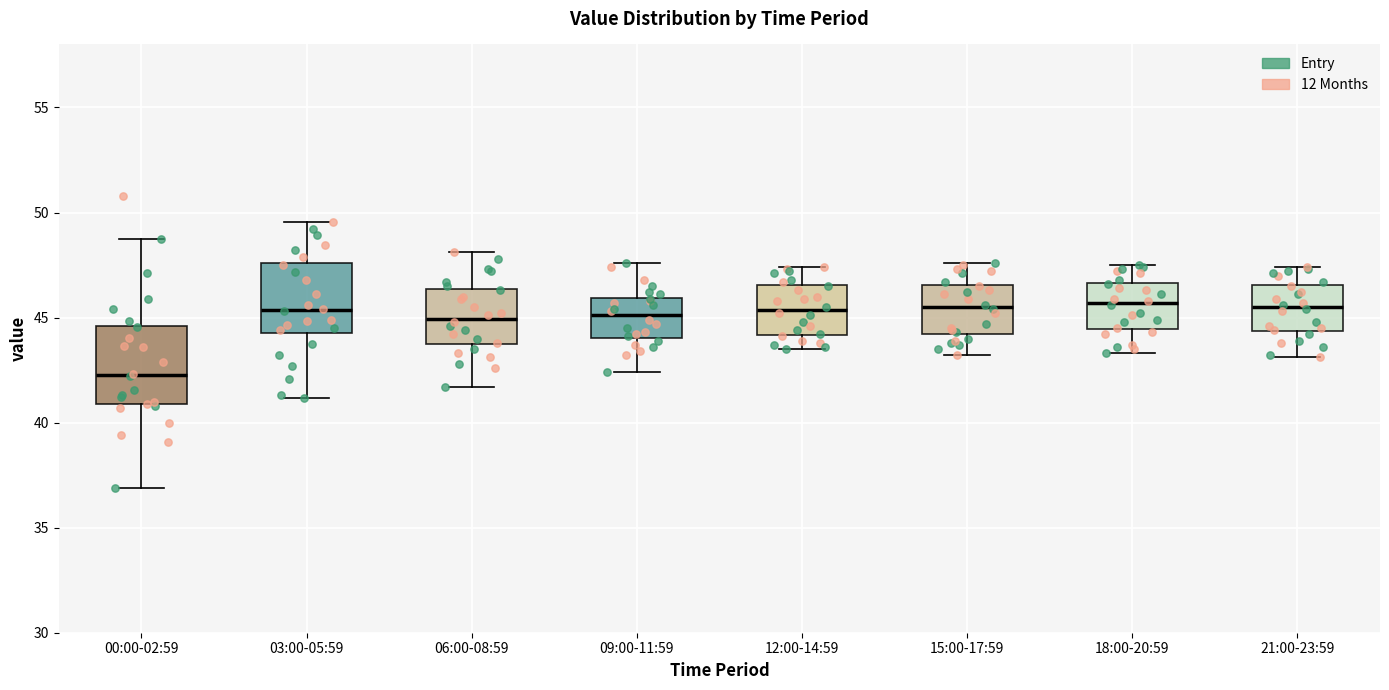

Where does the upper whisker of the box for 21:00-23:59 end on the y-axis? The values are not printed on the chart, so give them approximately, as read against the axis.

47.5